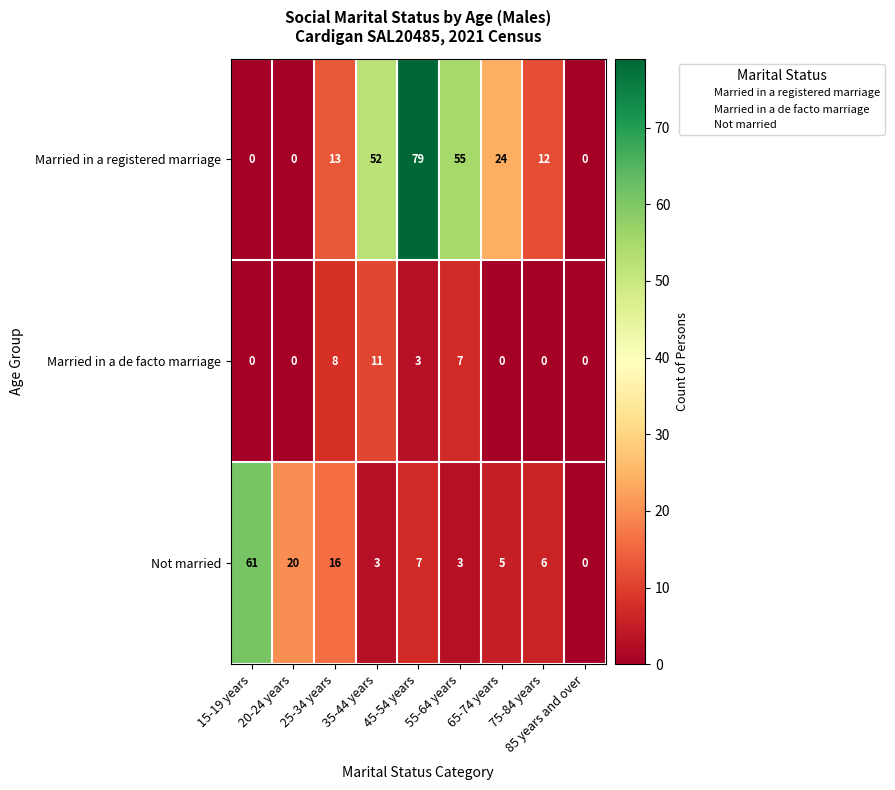

What is the difference between the highest and lowest values at 25-34 years?

8